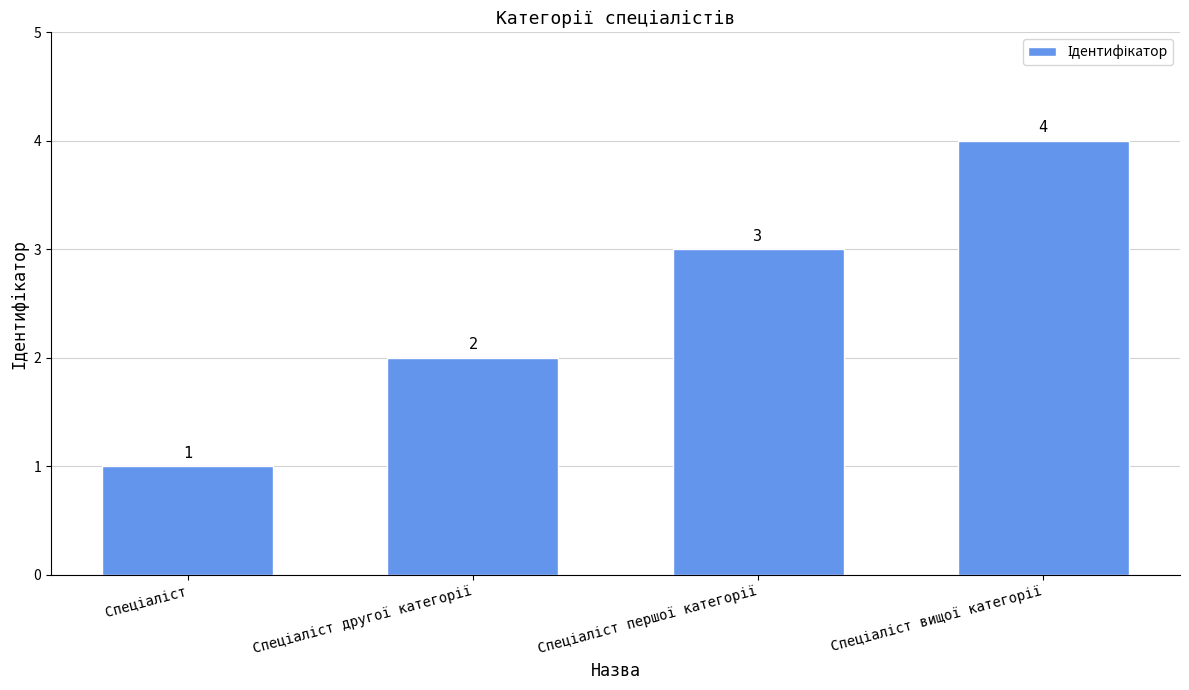

How many values are between 2 and 4?

3